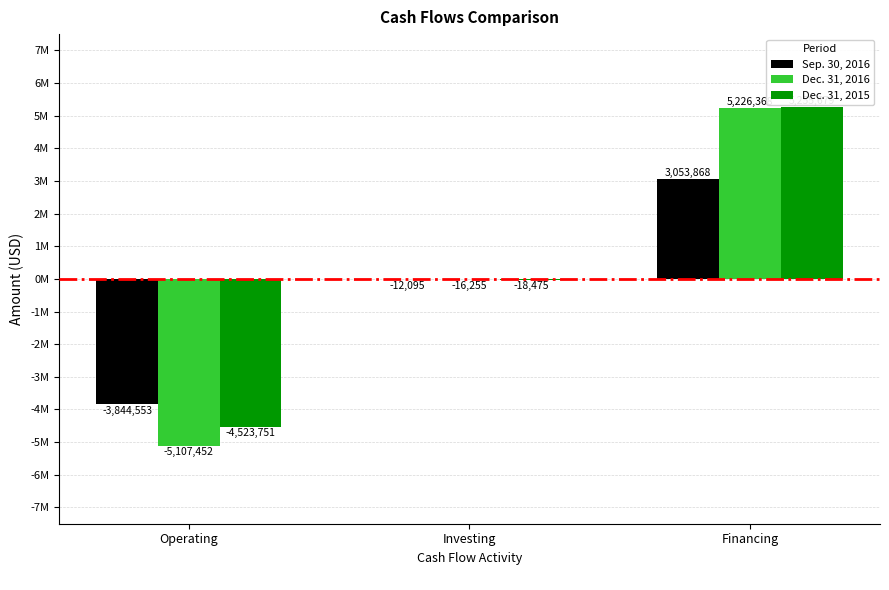

What are all the series names shown in the legend?

Sep. 30, 2016, Dec. 31, 2016, Dec. 31, 2015